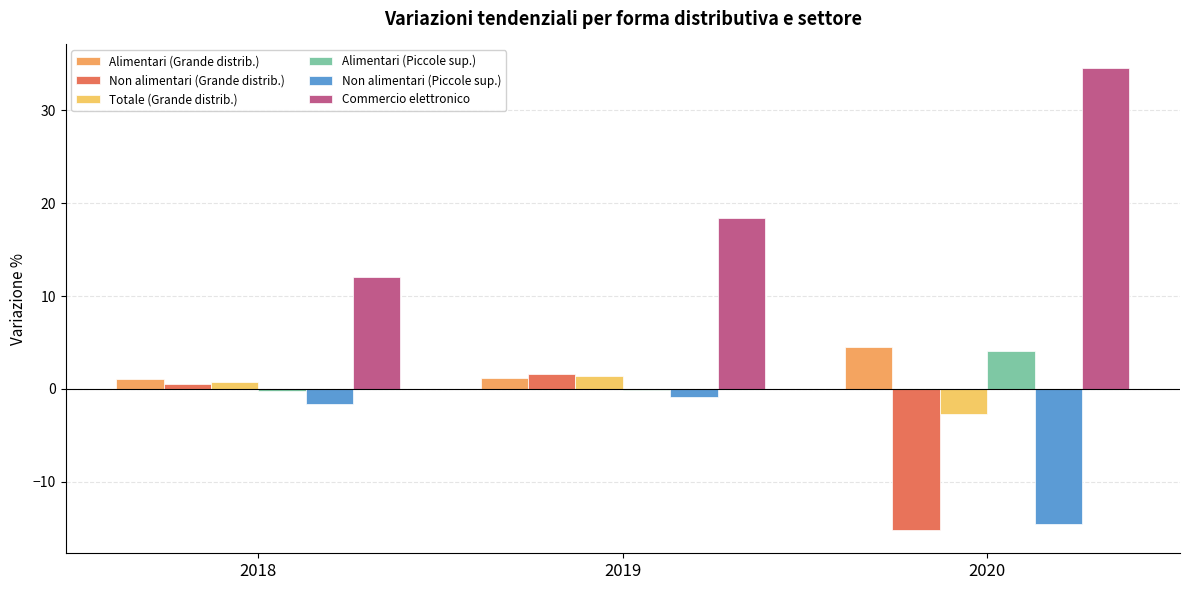

What value does the Non alimentari (Grande distrib.) series have at 2019?

1.6